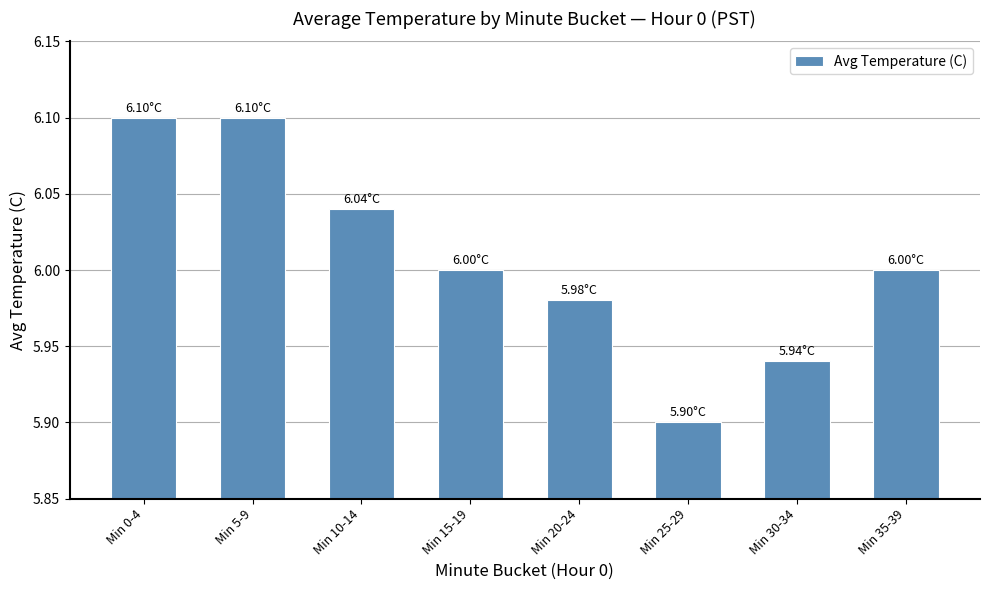

Approximately how many times larger is the value at Min 0-4 compared to Min 25-29?

1.0